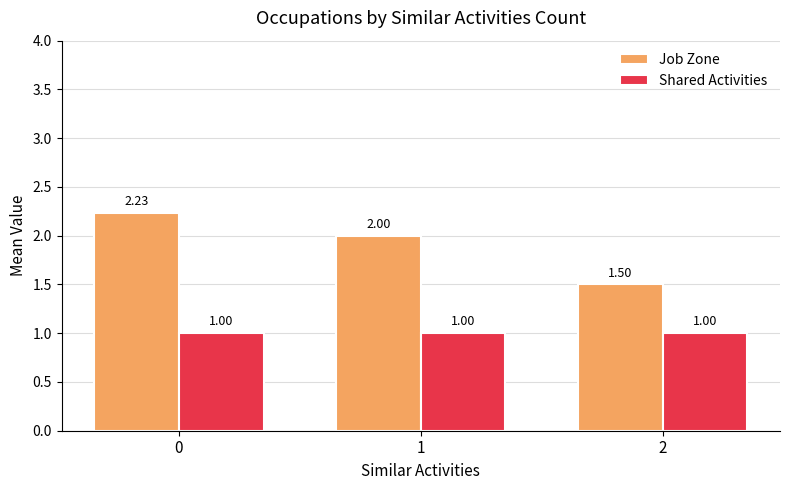

What is the sum of all Shared Activities values?

3.0